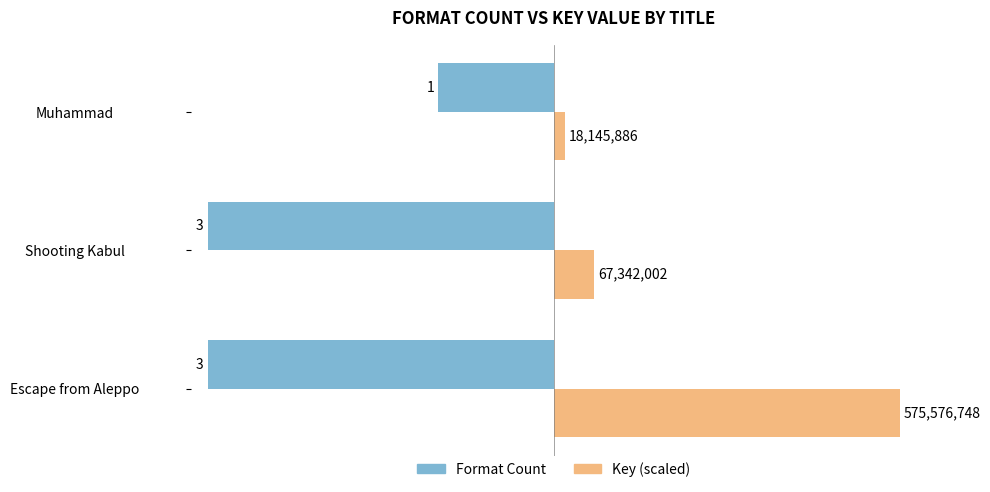

What are all the series names shown in the legend?

Format Count, Key (scaled)